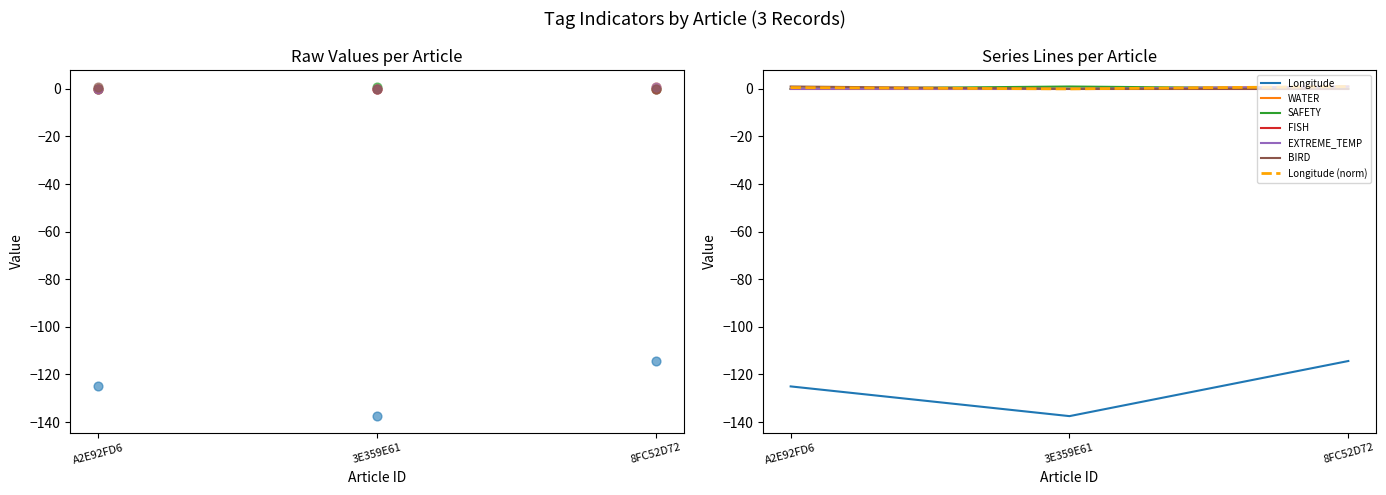

Which series reaches the minimum Y coordinate?

Longitude